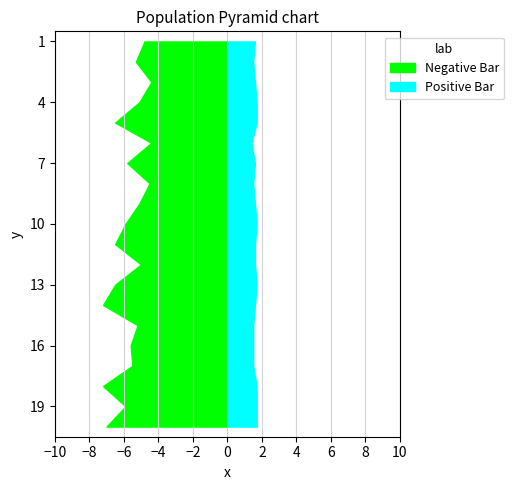

Reading right to left, extract all data points from this chart.

P1: 00:47=7.0	00:45=5.9	00:42=7.2	00:40=5.5	00:37=5.6	00:35=5.2	00:32=7.2	00:30=6.5	00:27=5.0	00:25=6.5	00:22=5.9	00:20=5.1	00:17=4.5	00:15=5.8	00:12=4.4	00:10=6.5	00:07=5.1	00:05=4.4	00:02=5.3	00:00=4.8
P2: 00:47=1.7	00:45=1.7	00:42=1.7	00:40=1.5	00:37=1.5	00:35=1.5	00:32=1.6	00:30=1.7	00:27=1.6	00:25=1.6	00:22=1.7	00:20=1.6	00:17=1.5	00:15=1.6	00:12=1.4	00:10=1.7	00:07=1.7	00:05=1.6	00:02=1.5	00:00=1.6